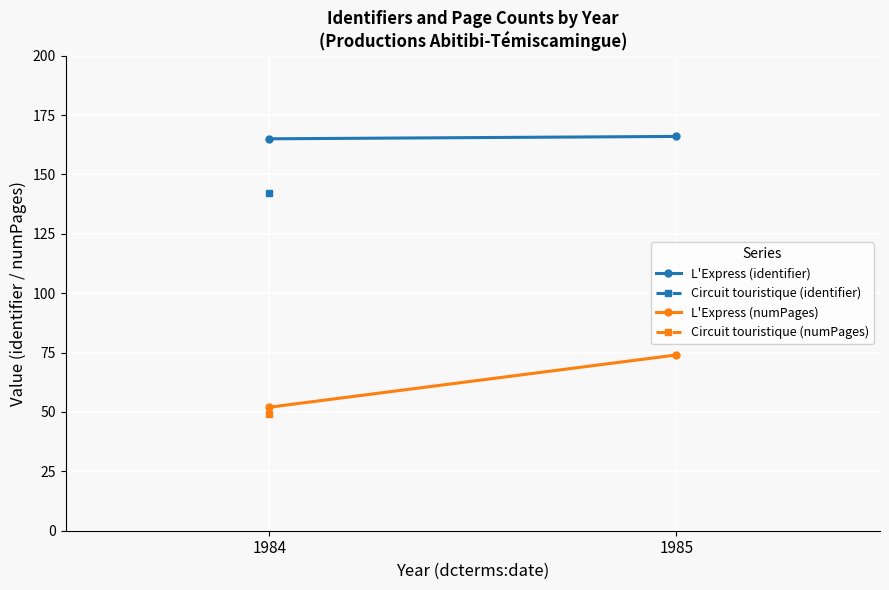

Which category has the lowest value in the L'Express (identifier) series?

1984